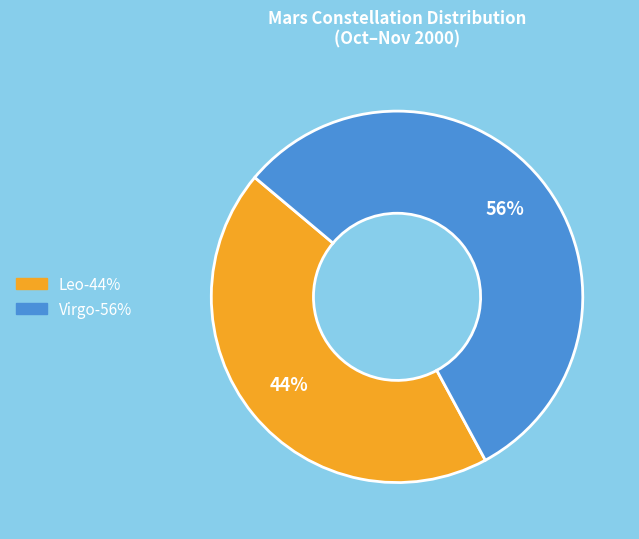

How many segments does this pie chart have?

2